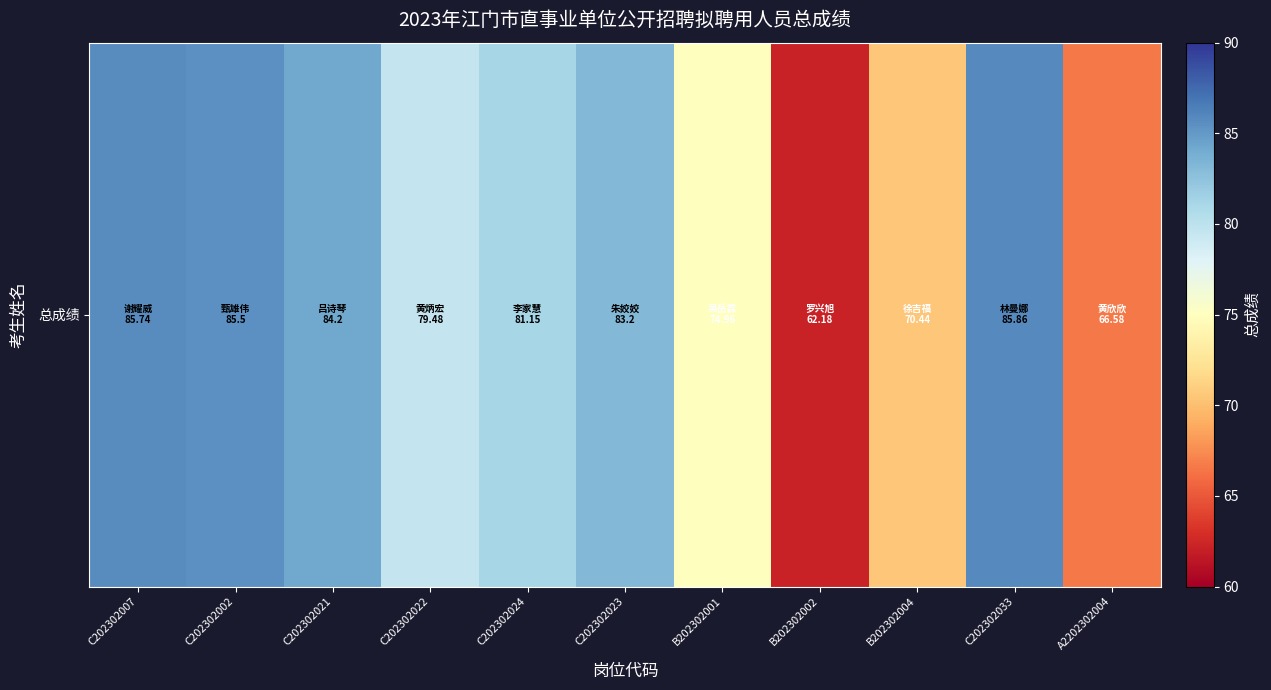

What is the sum of all values?

859.3